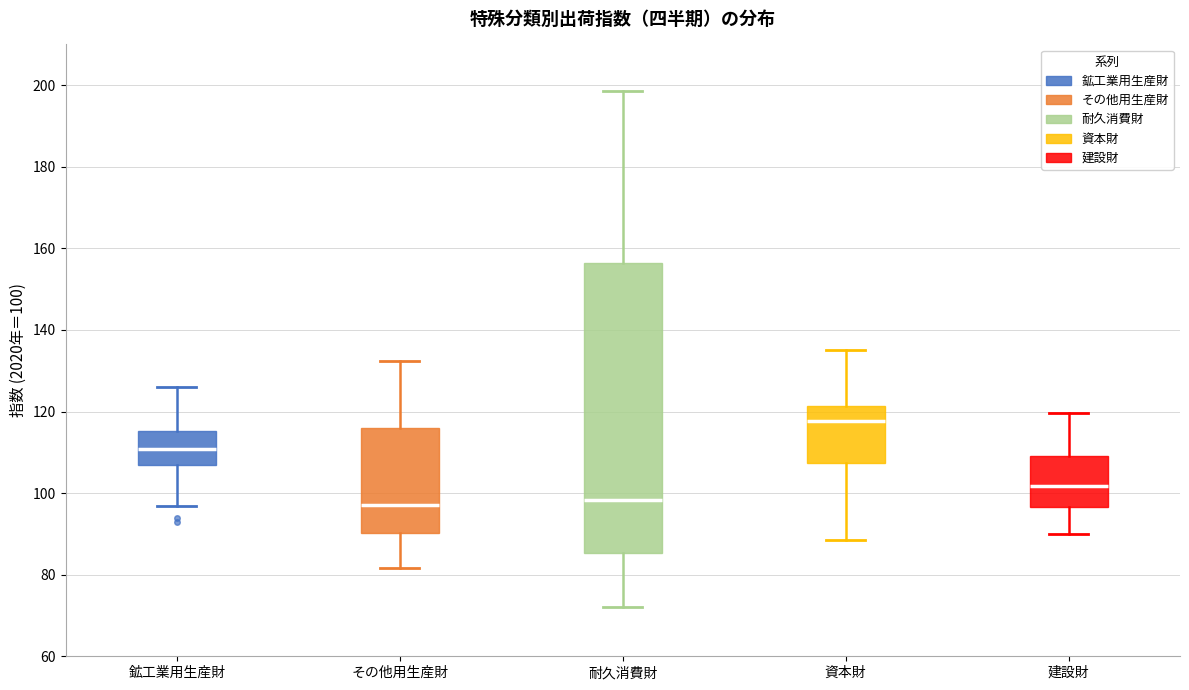

Reading left to right, transcribe this box plot: for each box, give where its median line is, the range the box spans, and where its two whiskers end, as read against the y-axis. The values are not printed on the chart, so give them approximately, as read against the axis.

鉱工業用生産財: median 110, box 106 to 116, whiskers 96 to 126
その他用生産財: median 98, box 90 to 116, whiskers 82 to 132
耐久消費財: median 98, box 86 to 156, whiskers 72 to 198
資本財: median 118, box 108 to 122, whiskers 88 to 136
建設財: median 102, box 96 to 110, whiskers 90 to 120